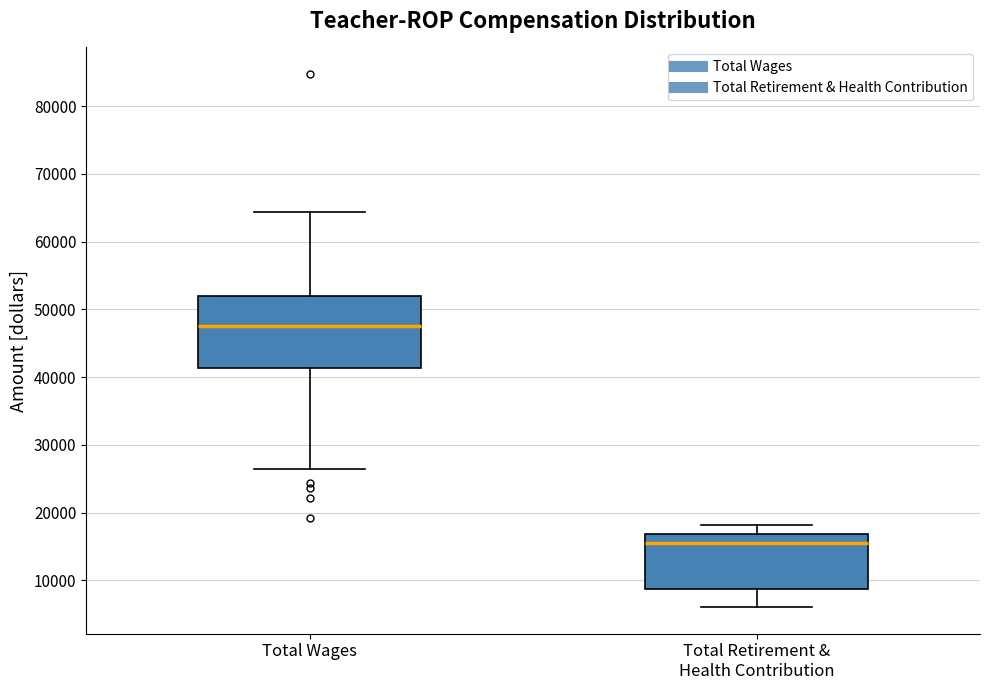

Reading left to right, transcribe this box plot: for each box, give where its median line is, the range the box spans, and where its two whiskers end, as read against the y-axis. The values are not printed on the chart, so give them approximately, as read against the axis.

Total Wages: median 48000, box 41000 to 52000, whiskers 26000 to 64000
Total Retirement & Health Contribution: median 16000, box 9000 to 17000, whiskers 6000 to 18000